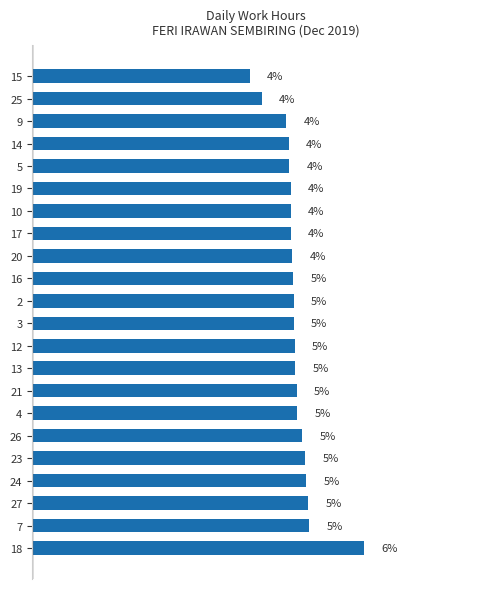

What is the sum of all values?

250.3